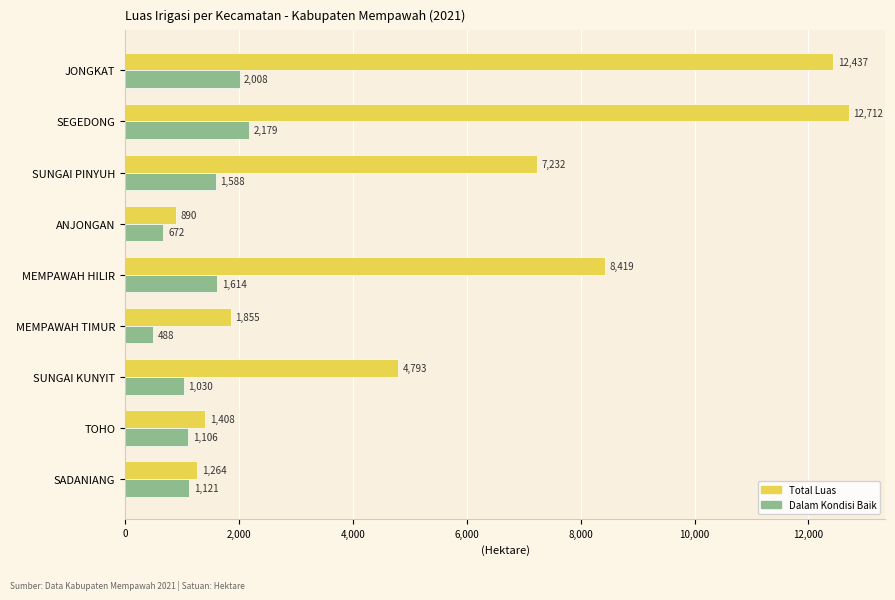

At which category is the sum across all series the highest?

SEGEDONG